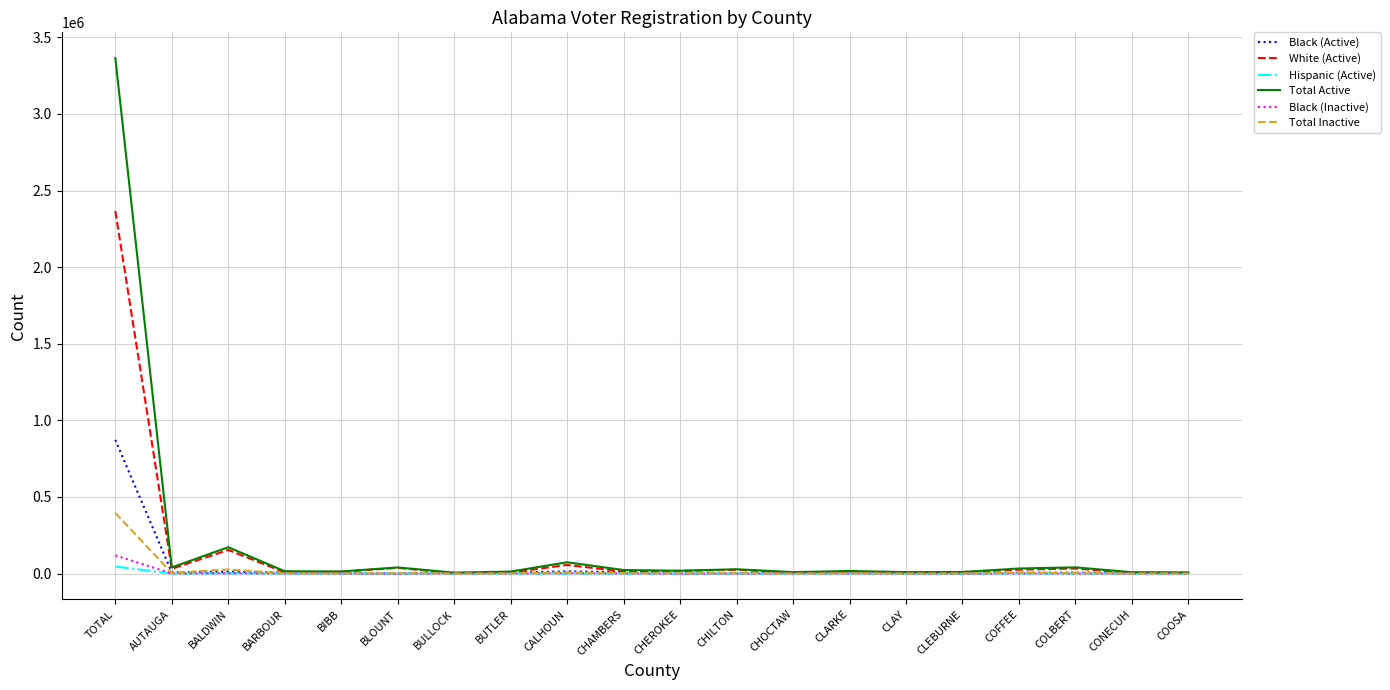

At which category is the sum across all series the highest?

TOTAL